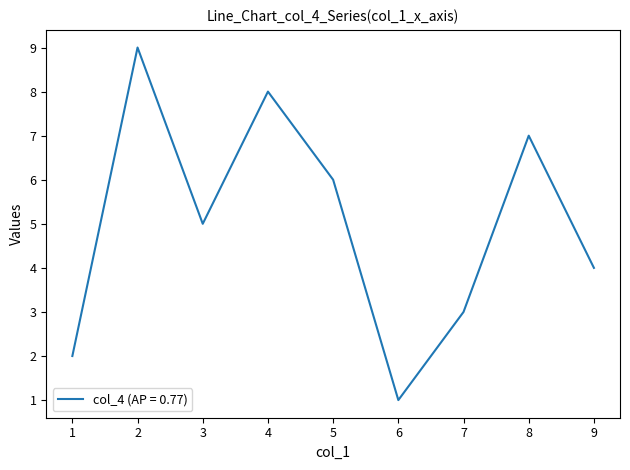

How many lines are shown in the chart?

1